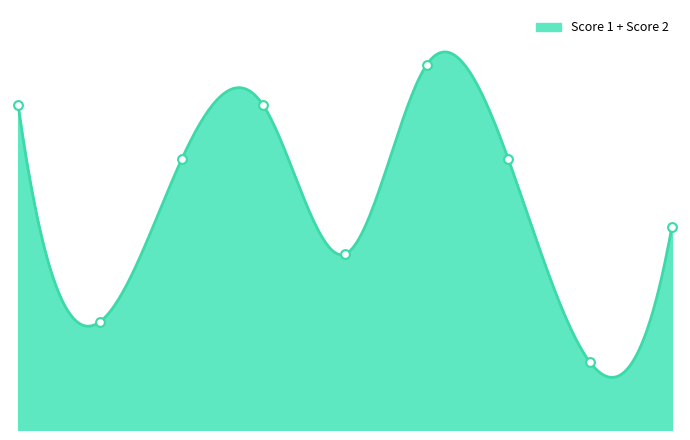

At how many categories does at least one series exceed 11?

6